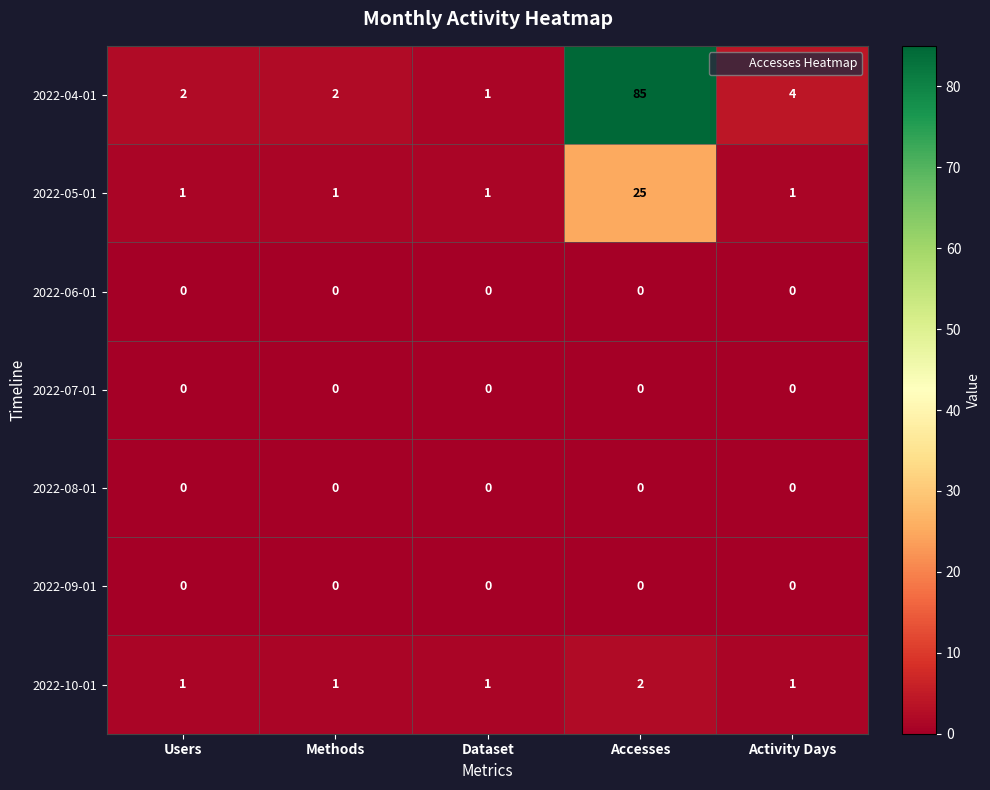

What is the total value across all series at Users?

4